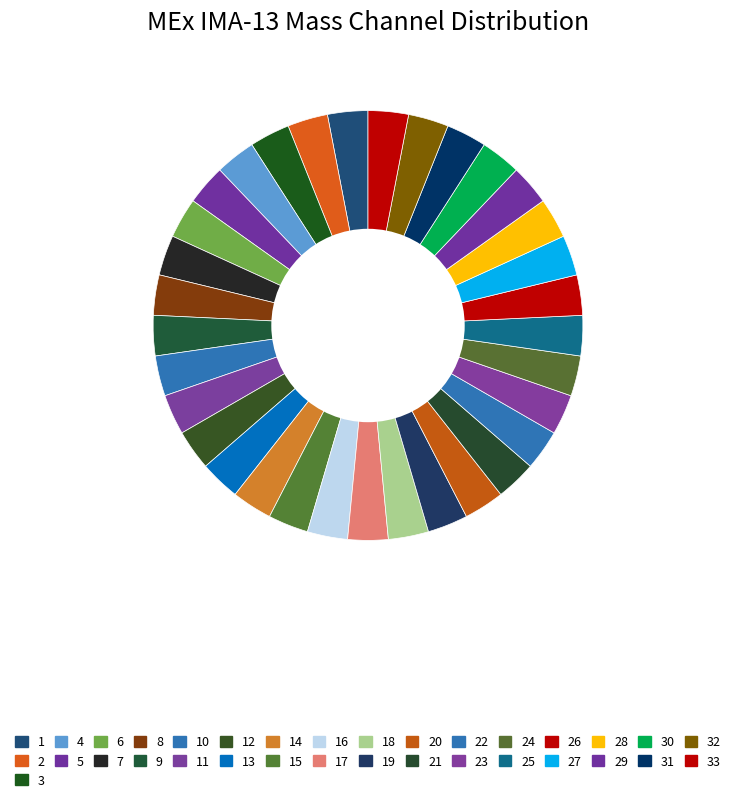

How many segments does this pie chart have?

33